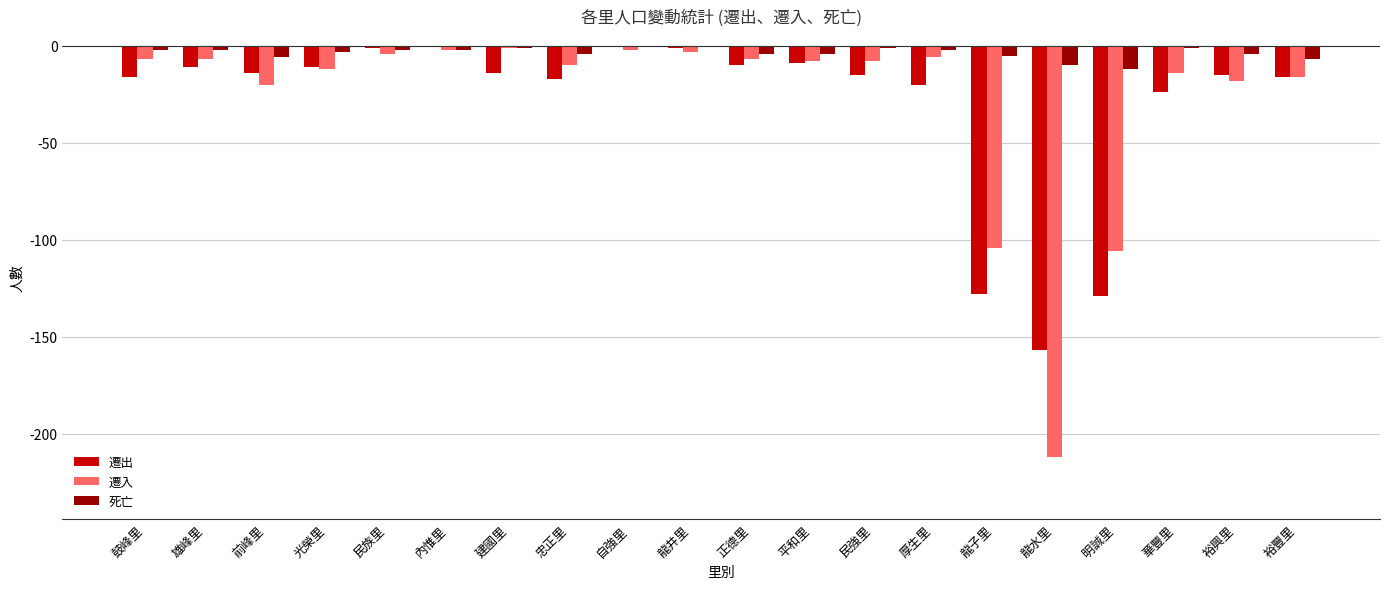

What are all the series names shown in the legend?

遷出, 遷入, 死亡